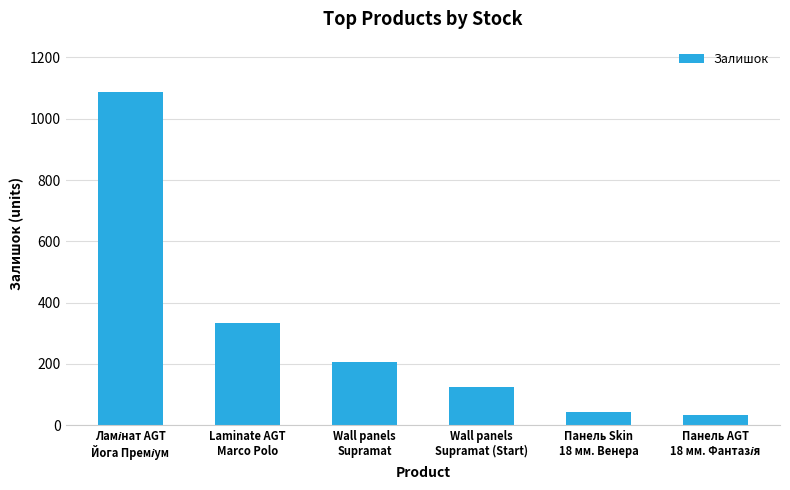

Reading left to right, extract all data points from this chart.

1088	333	205	125	43	33